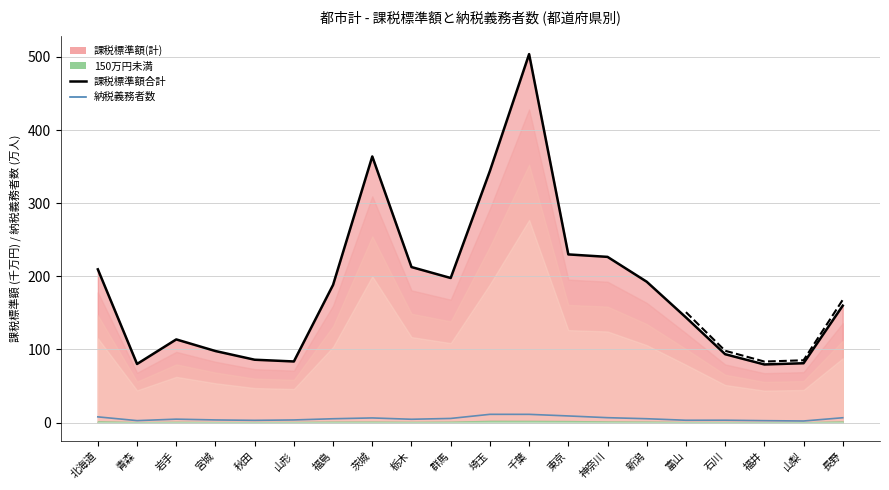

What is the sum of all 課税標準額合計(線) values?

3688.5